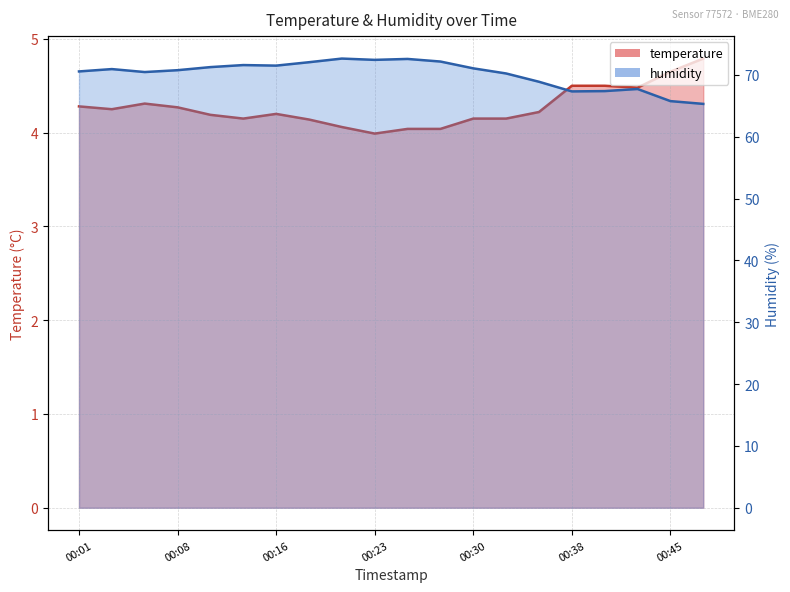

True or false: humidity has more than 2 interior local peaks.

True